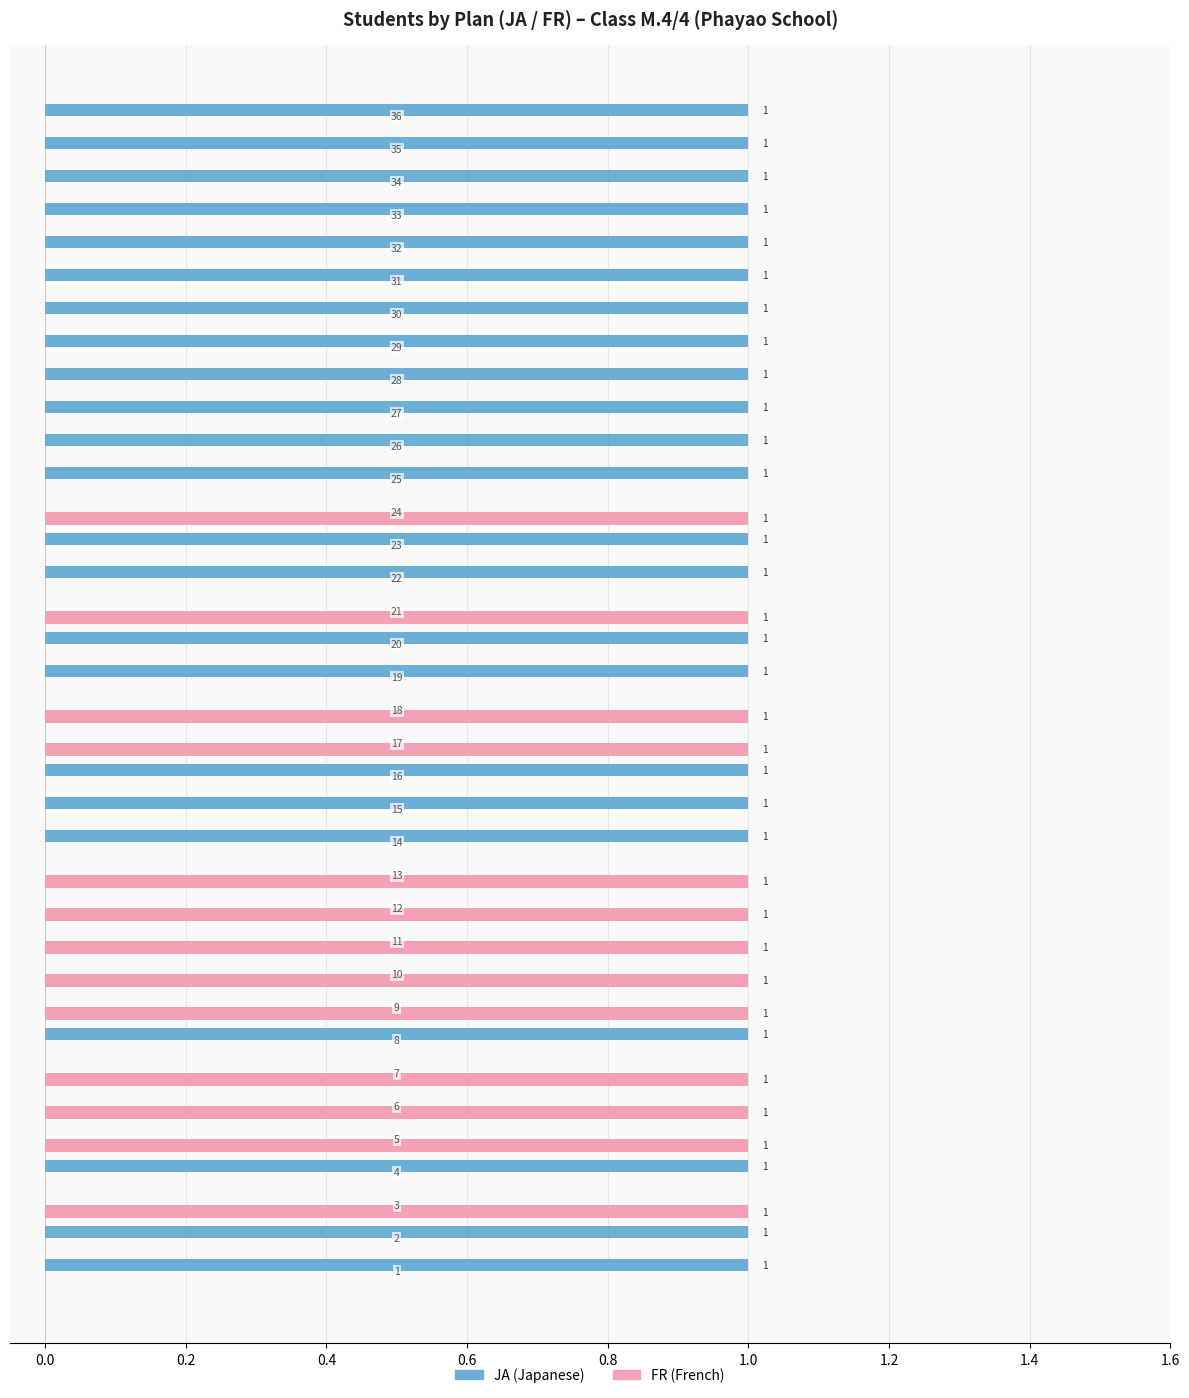

How many FR (French) values are between 0 and 1?

36